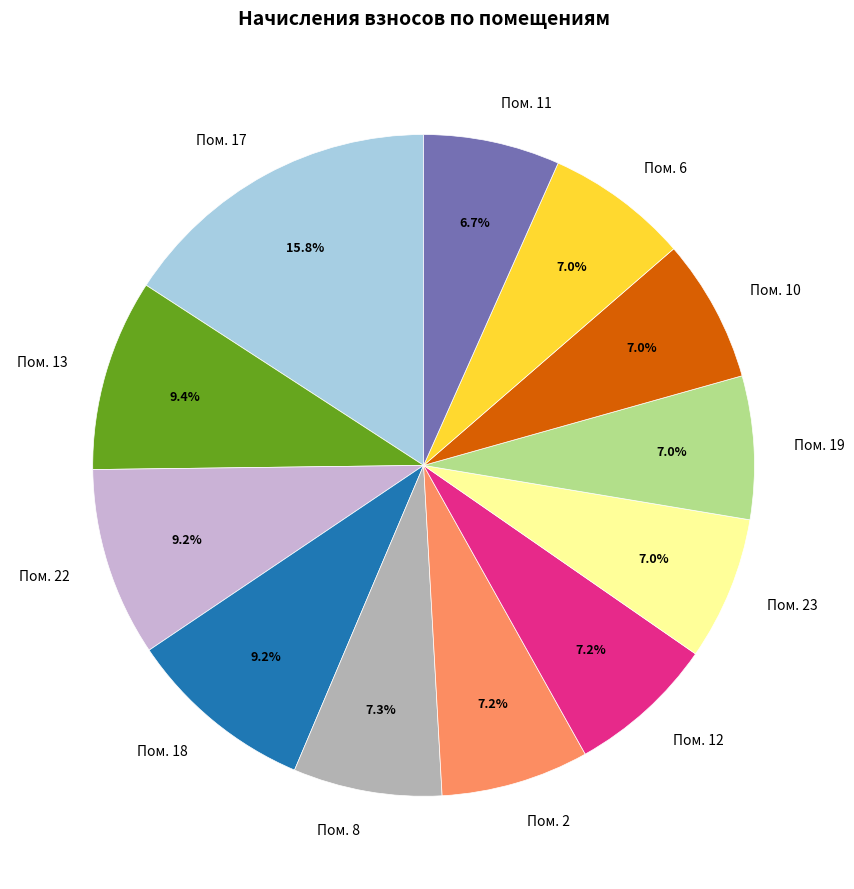

Which slice is the largest?

Пом. 17